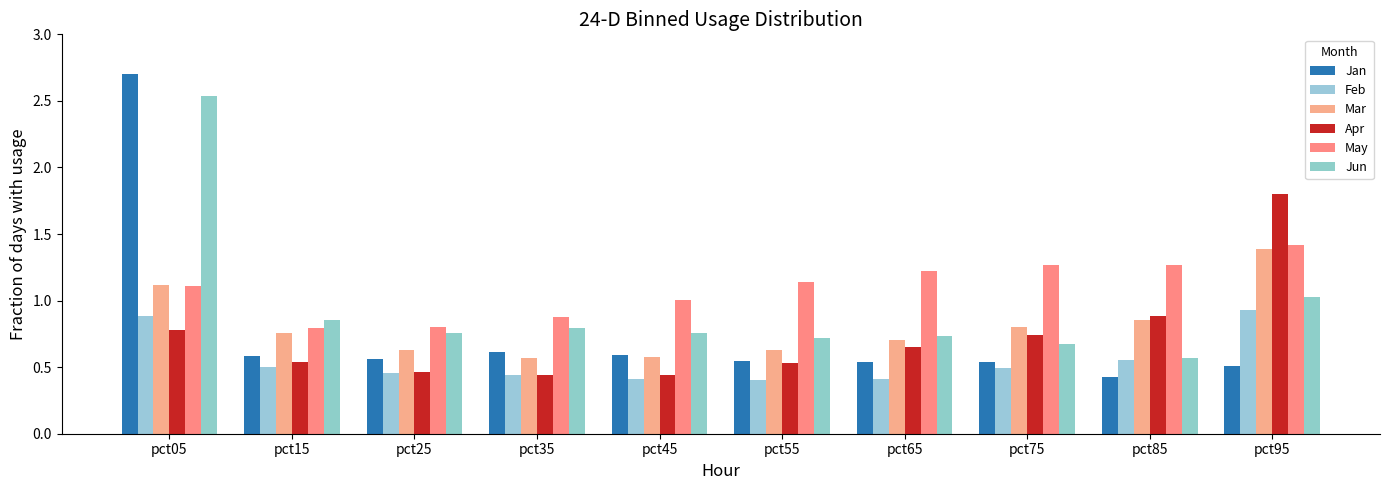

Are the bars horizontal?

No